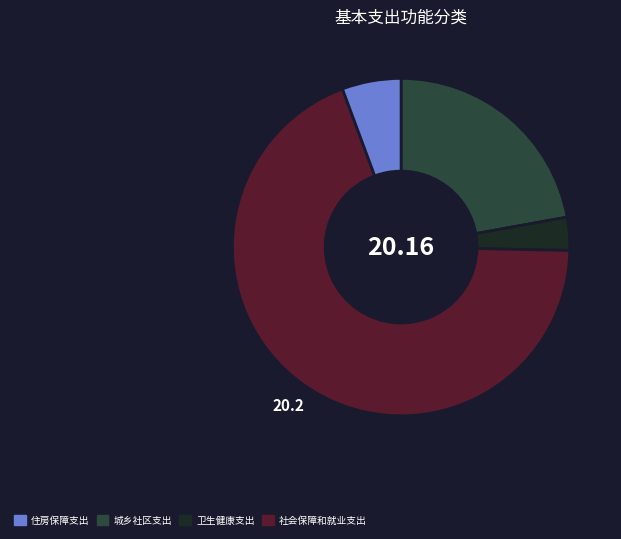

Is there a majority slice in this chart?

Yes